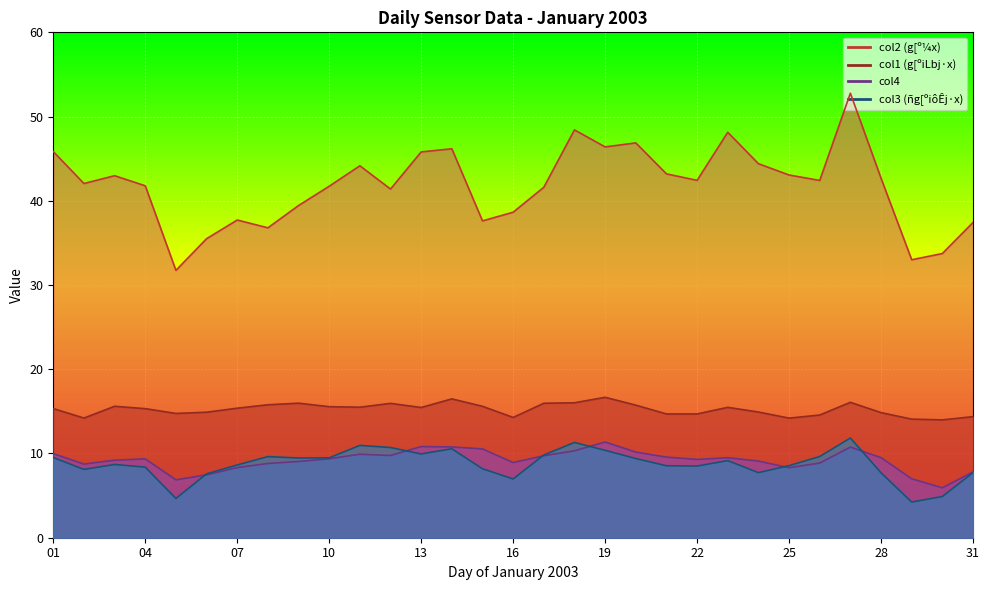

Between 15 and 20, which is larger?

20